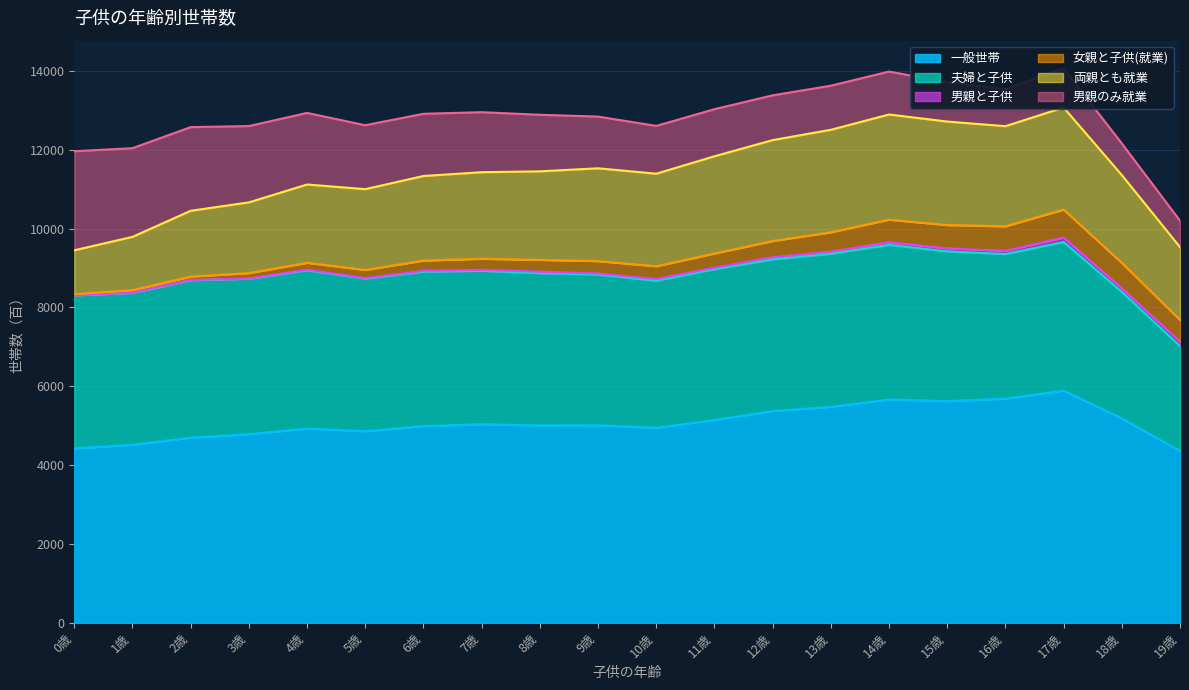

What is the difference between the highest and lowest values at 10歳?

4904